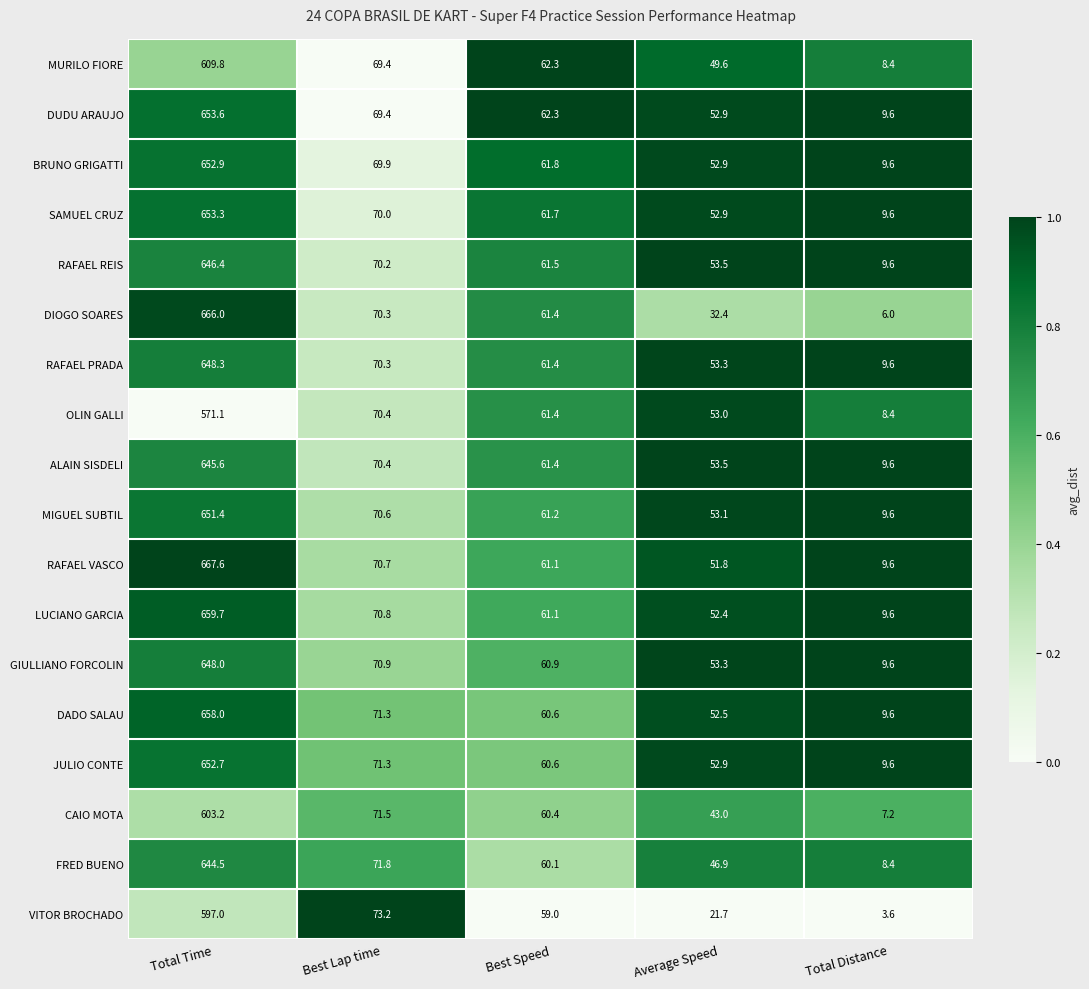

Which category has the lowest value in the CAIO MOTA series?

Total Distance